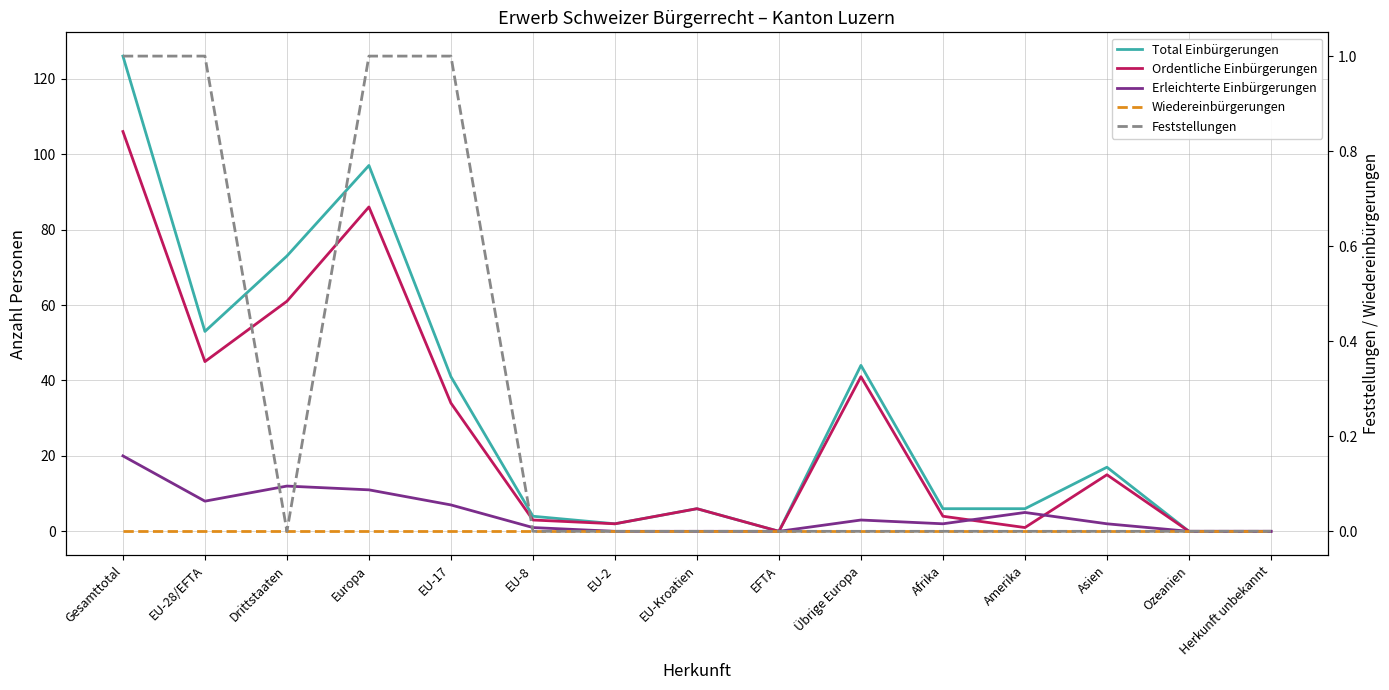

Where does the Total Einbürgerungen series first go above 6?

Gesamttotal